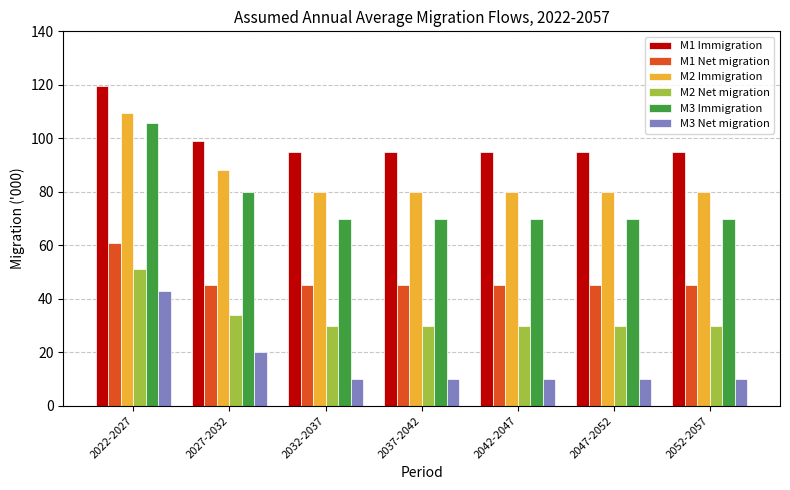

What is the label of the 4th bar from the left?

2037-2042